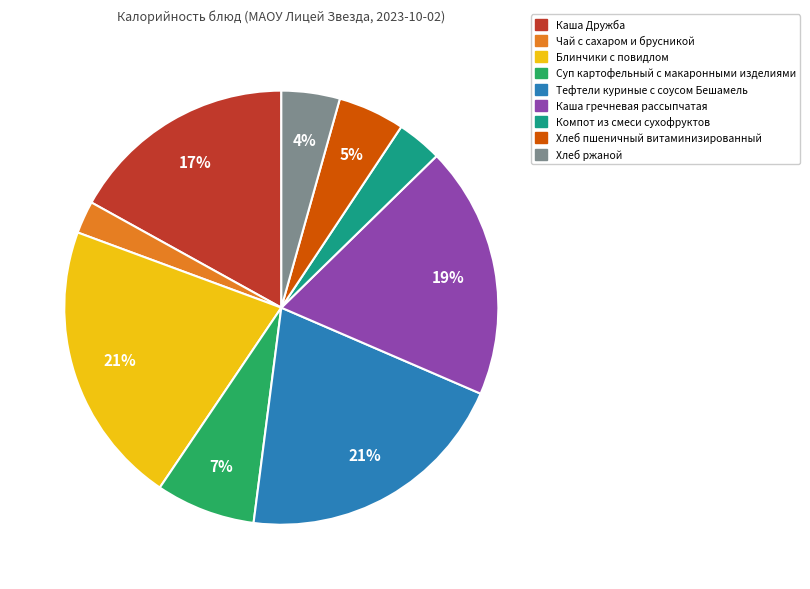

True or false: Суп картофельный с макаронными изделиями accounts for 7% of the total.

True